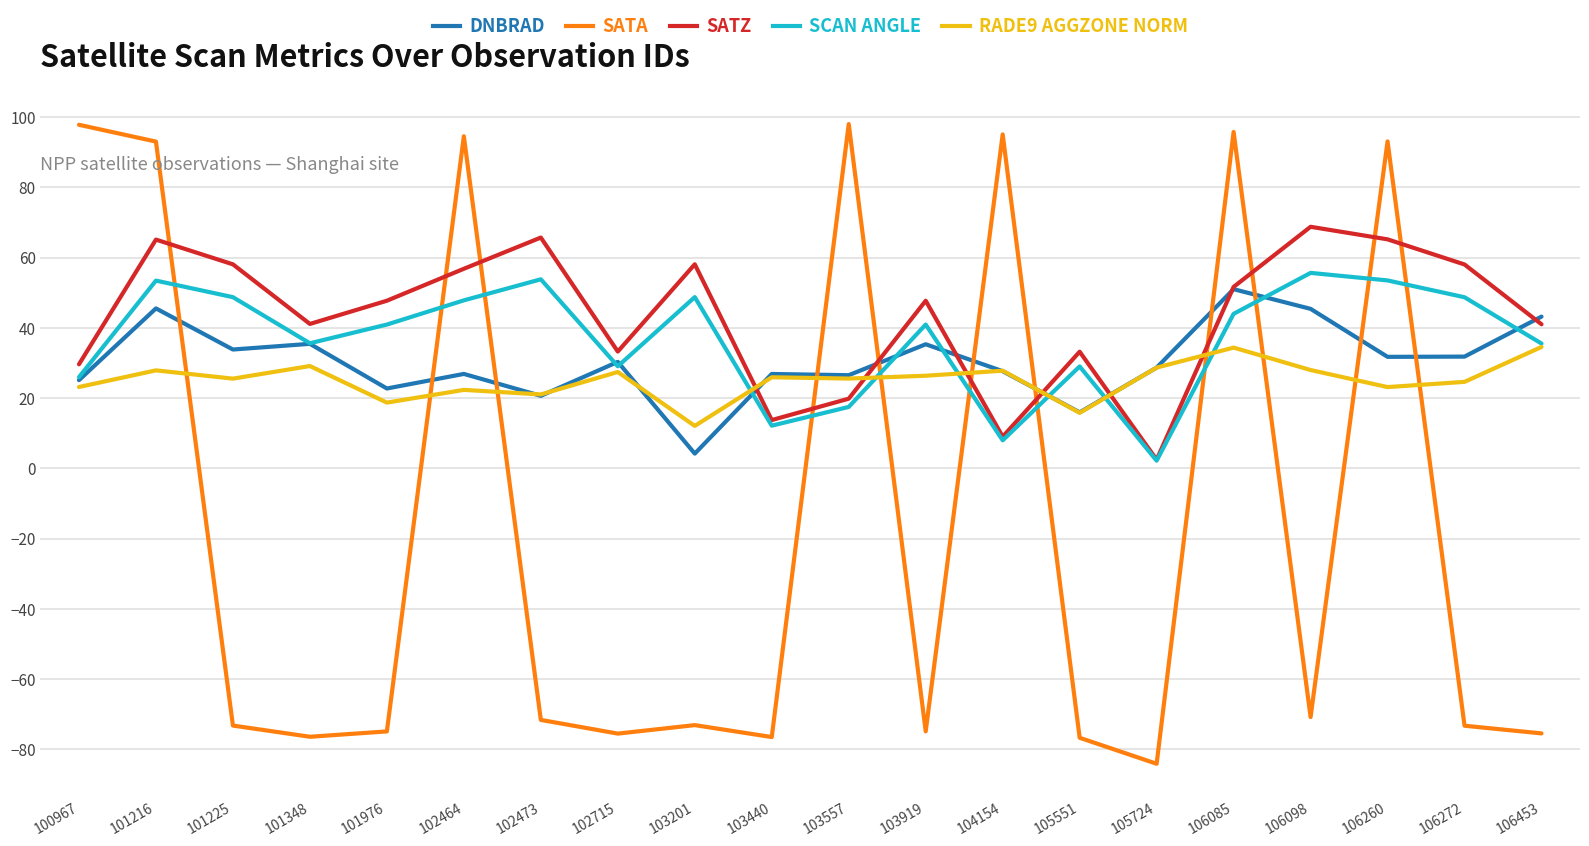

What is the total value across all series at 100967?

201.7